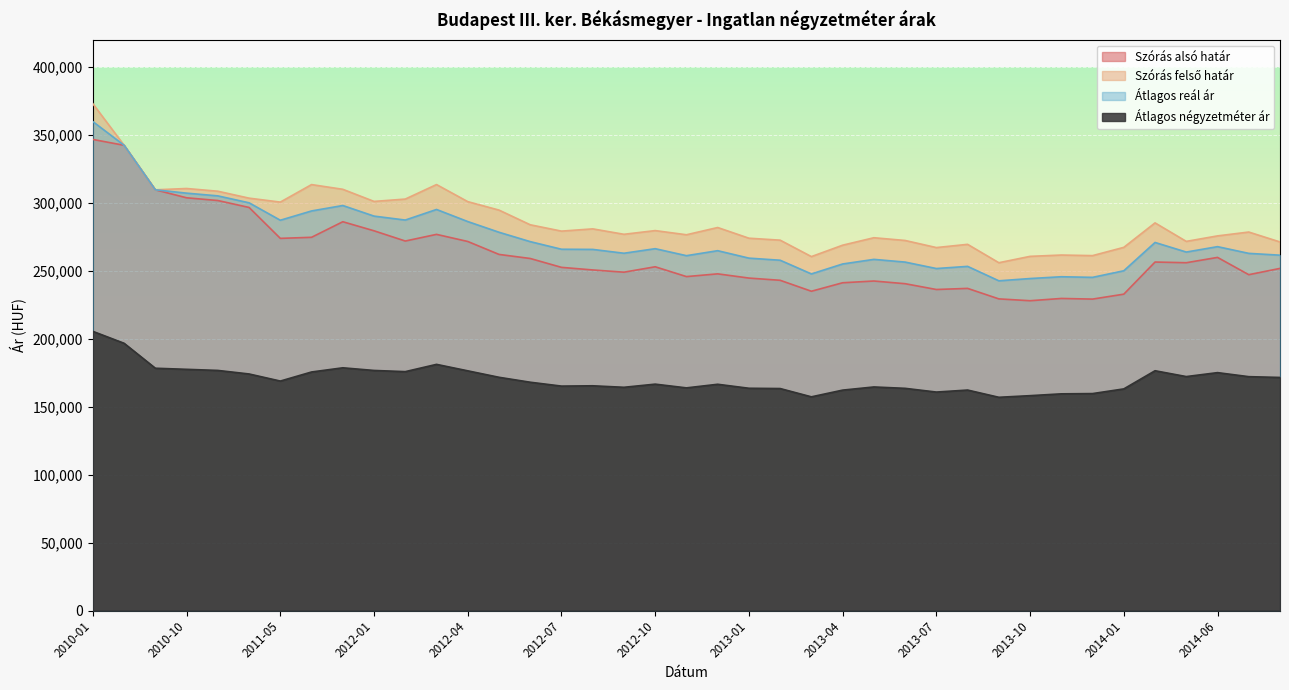

List the labels in order of Szórás alsó határ value, smallest first.

2013-10, 2013-12, 2013-09, 2013-11, 2014-01, 2013-03, 2013-07, 2013-08, 2013-06, 2013-04, 2013-05, 2013-02, 2013-01, 2012-11, 2014-07, 2012-12, 2012-09, 2012-08, 2014-08, 2012-07, 2012-10, 2014-05, 2014-04, 2012-06, 2014-06, 2012-05, 2012-04, 2012-02, 2011-05, 2011-11, 2012-03, 2012-01, 2011-12, 2010-12, 2010-11, 2010-10, 2010-09, 2010-08, 2010-01